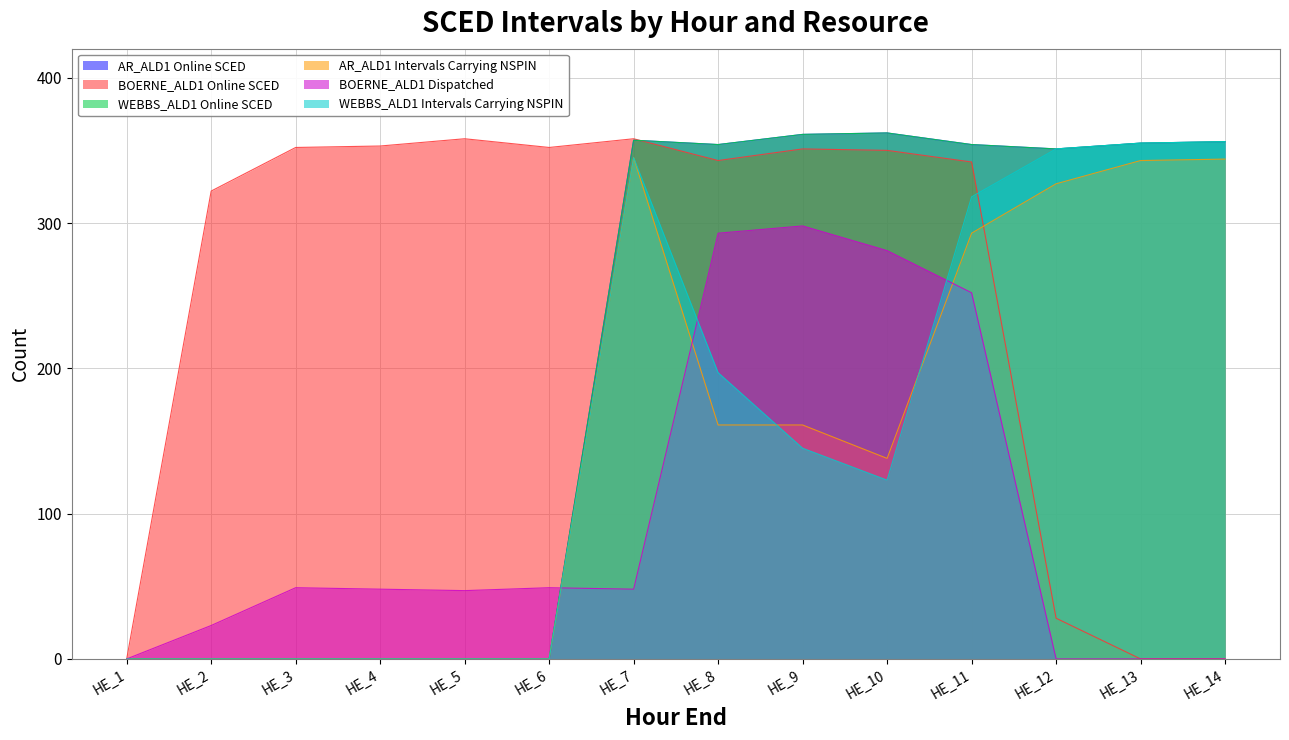

Reading right to left, list all the values displayed in this chart.

AR_ALD1 Online SCED: 356	355	351	354	362	361	354	357	0	0	0	0	0	0
BOERNE_ALD1 Online SCED: 0	0	28	342	350	351	343	358	352	358	353	352	322	0
WEBBS_ALD1 Online SCED: 356	355	351	354	362	361	354	357	0	0	0	0	0	0
AR_ALD1 Intervals Carrying NSPIN: 344	343	327	293	138	161	161	345	0	0	0	0	0	0
BOERNE_ALD1 Dispatched: 0	0	0	252	281	298	293	48	49	47	48	49	23	0
WEBBS_ALD1 Intervals Carrying NSPIN: 356	355	351	318	123	145	197	345	0	0	0	0	0	0